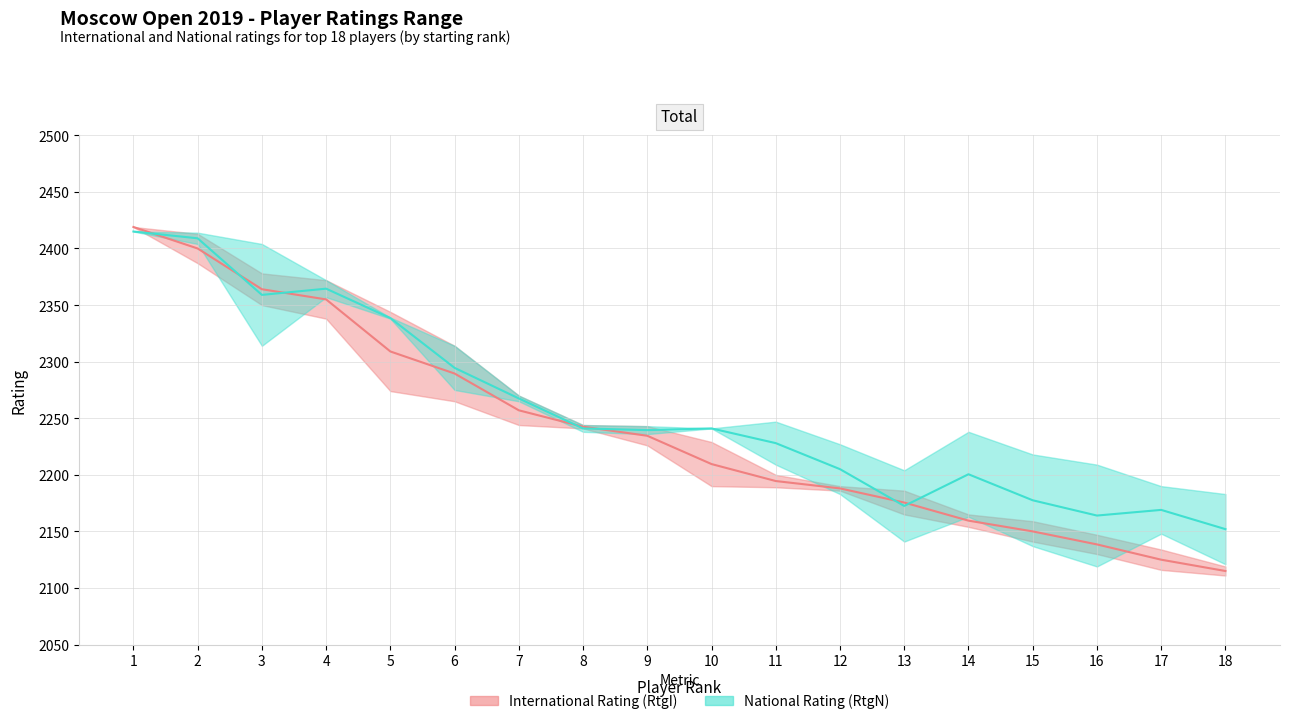

What is the spread (max minus min) of values at 13?

3.0